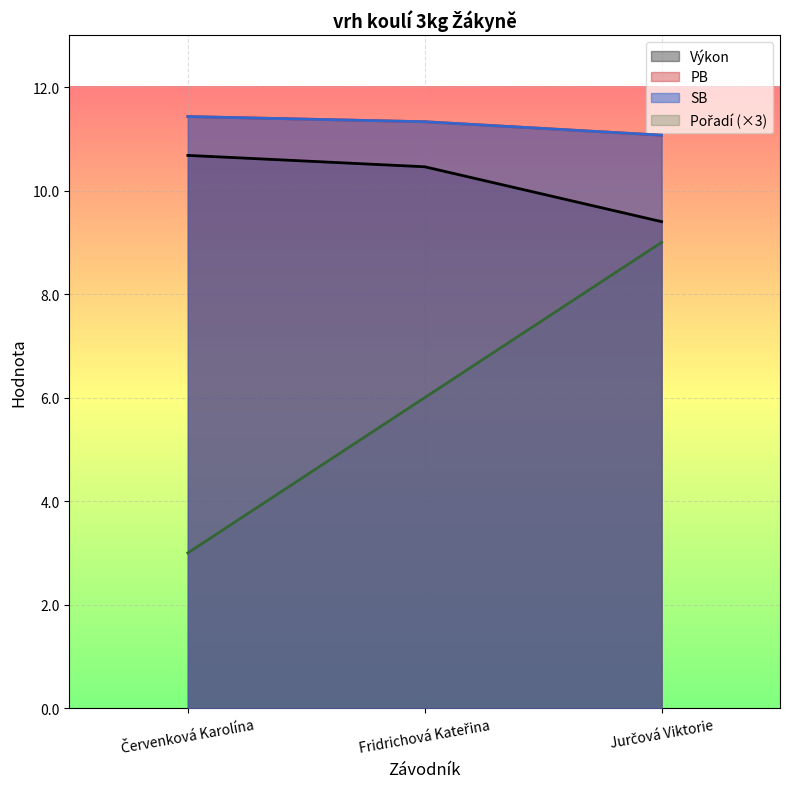

Which series has the largest total across all categories?

PB